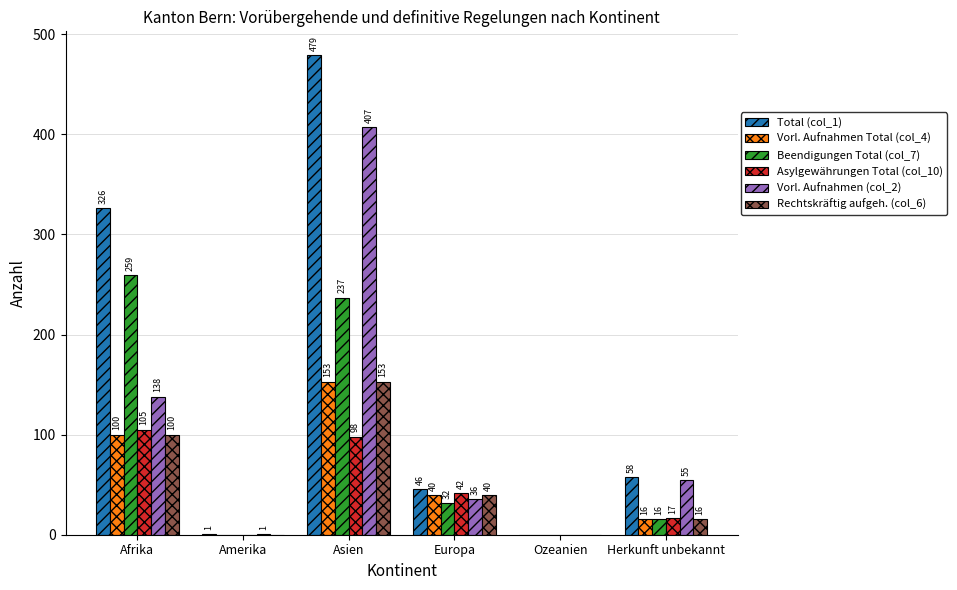

At which category is the sum across all series the highest?

Asien